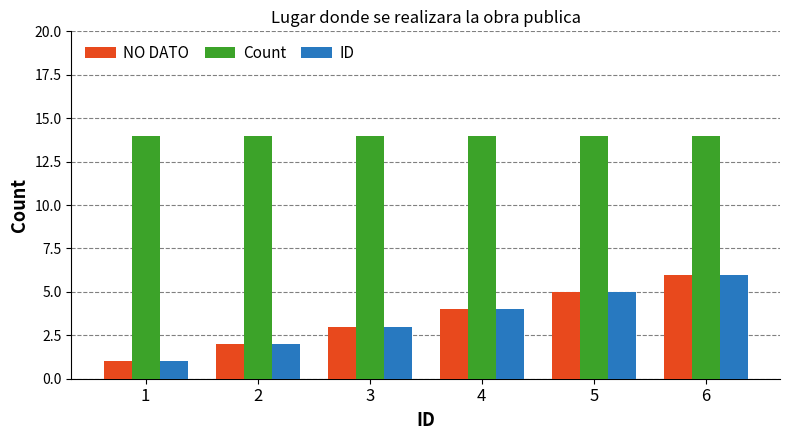

What is the minimum value shown in the chart?

1